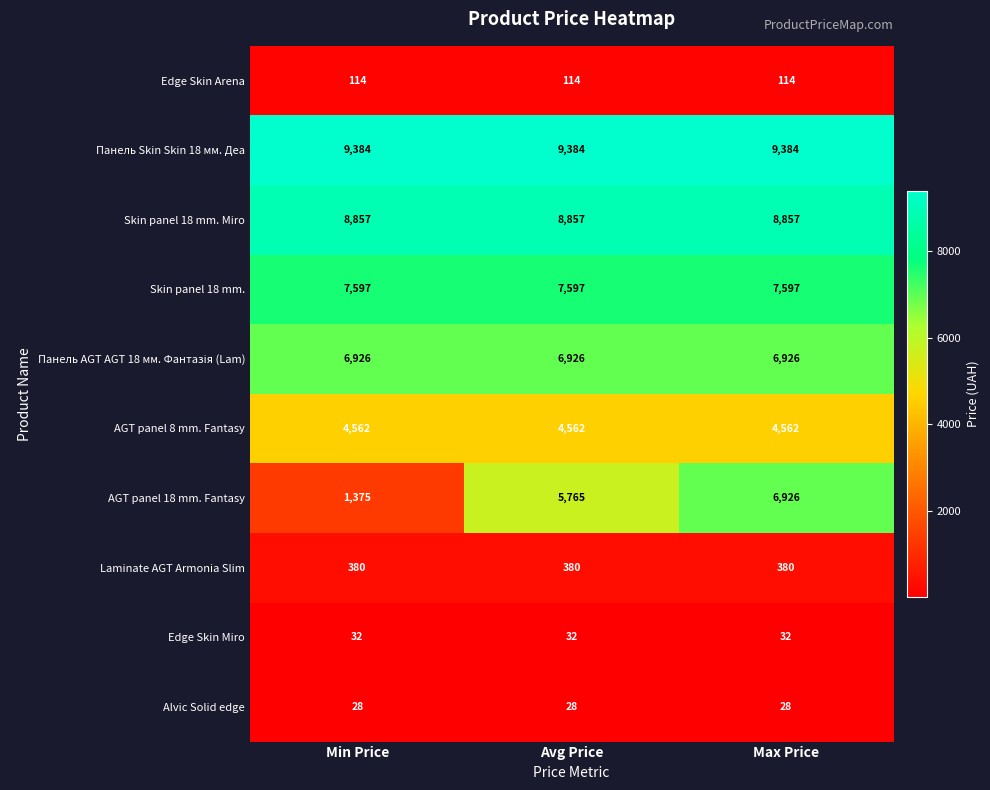

The value of Alvic Solid edge at Min Price is 28. True or false?

True